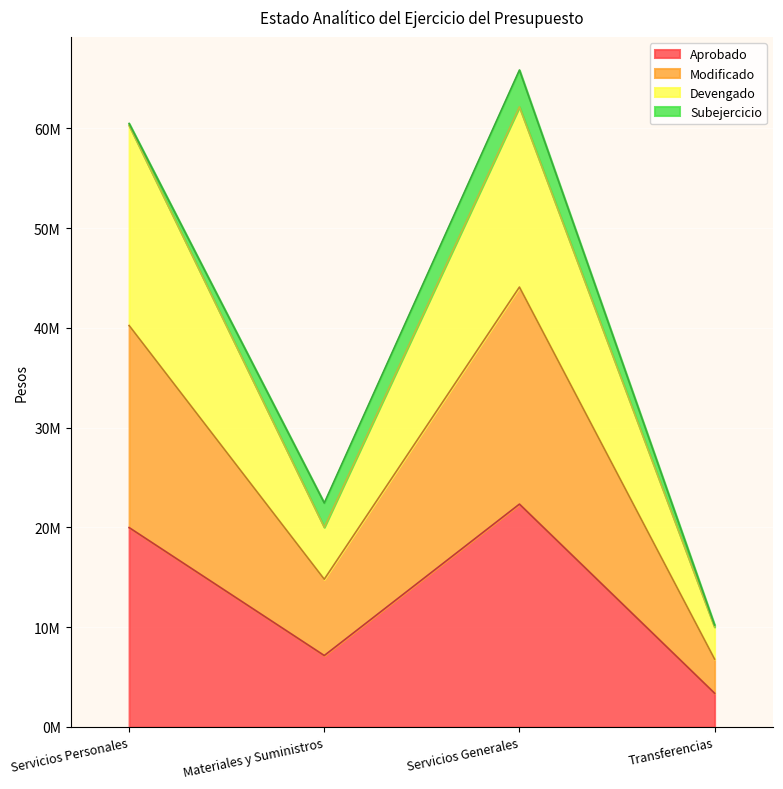

What are all the series names shown in the legend?

Aprobado, Modificado, Devengado, Subejercicio